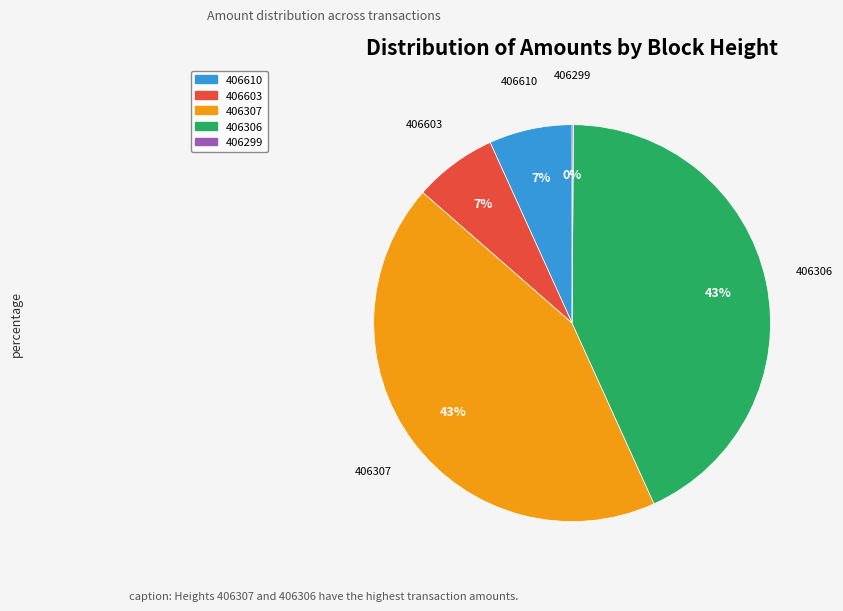

To the nearest percent, what portion does 406307 represent?

43%